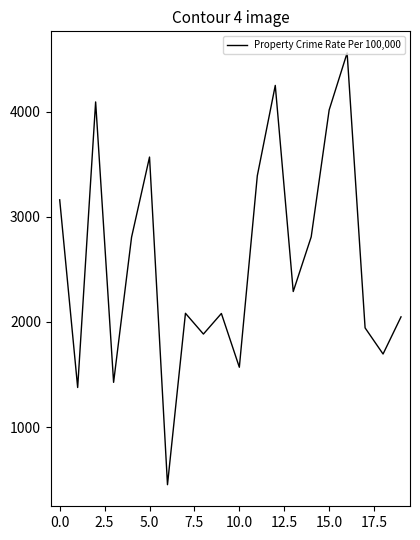

What is the maximum value shown in the chart?

4561.0